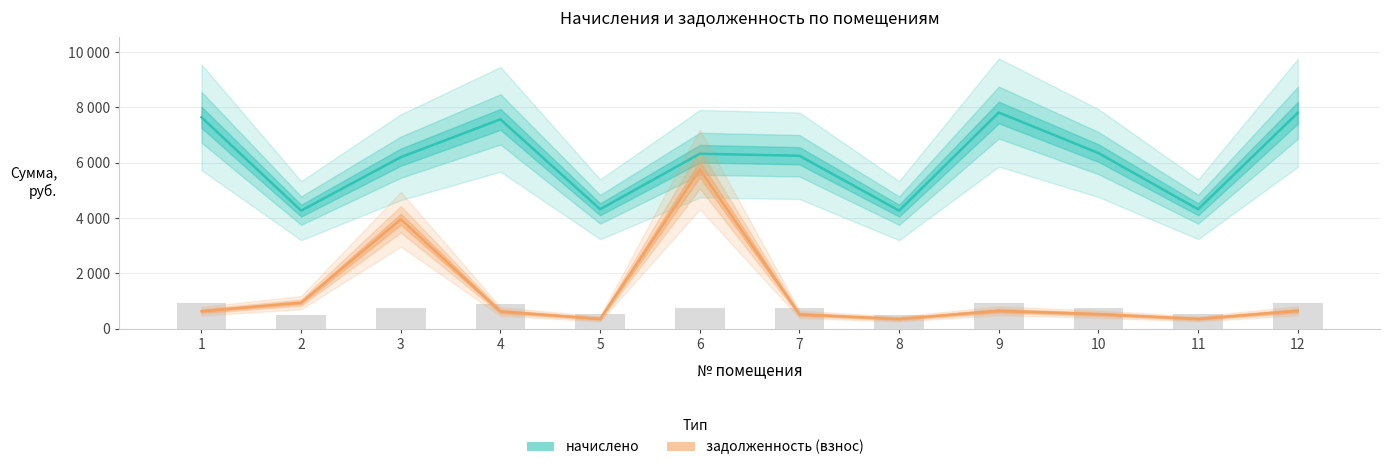

Rank the series at 9 from highest to lowest value.

начислено, задолженность (взнос)